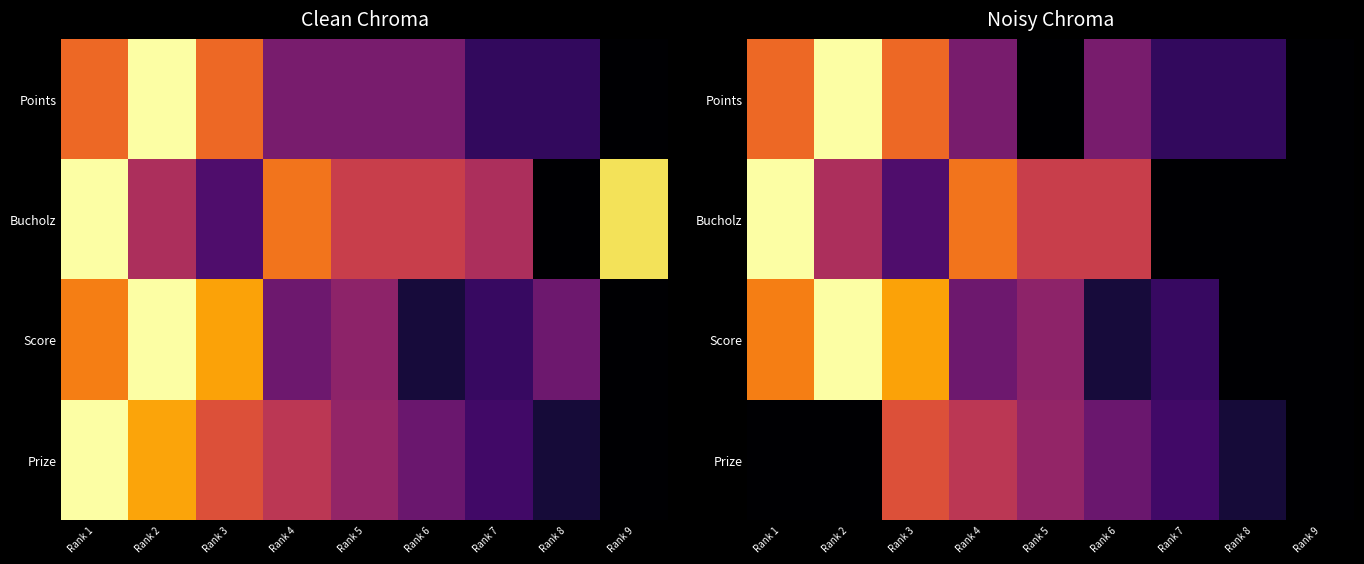

At how many categories does at least one series exceed 0?

8